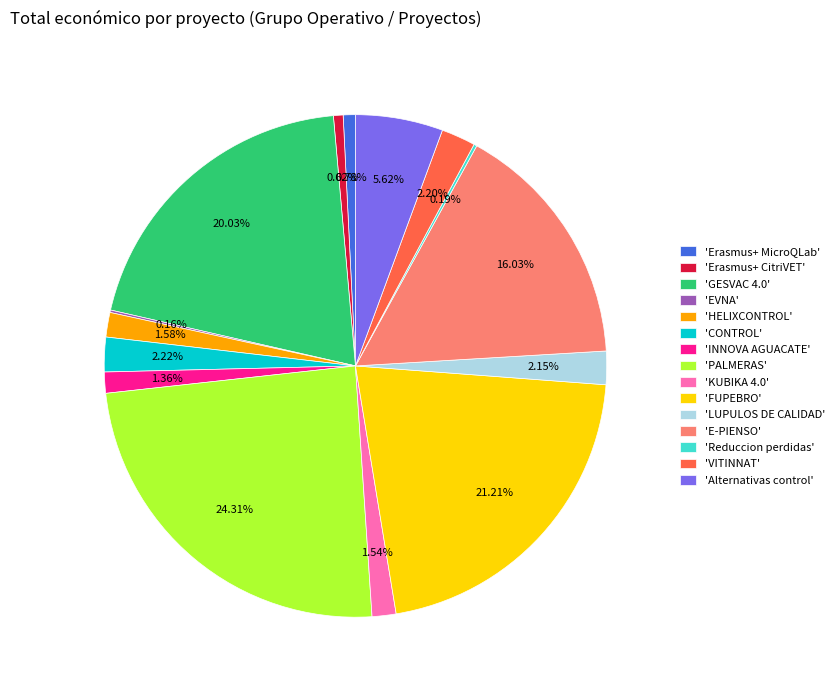

To the nearest percent, what is the difference between the largest and smallest slice percentages?

24%